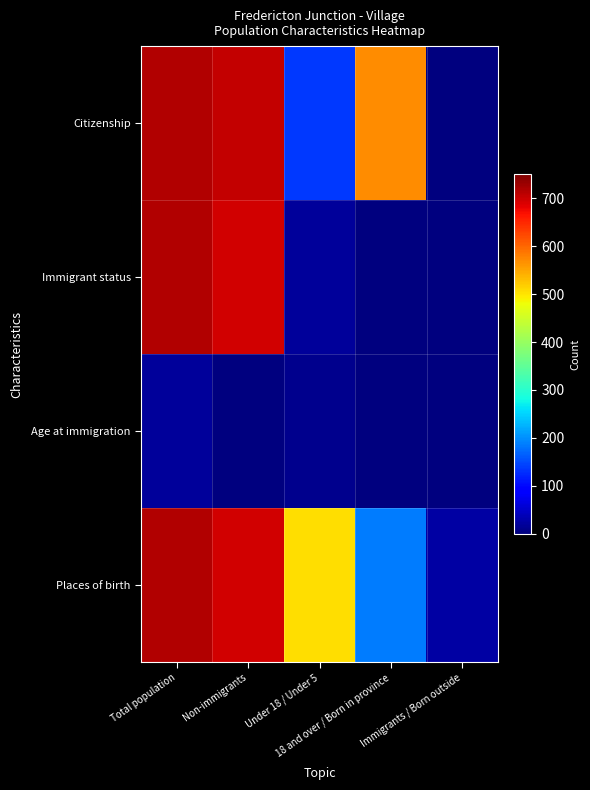

At how many categories does at least one series exceed 401?

4